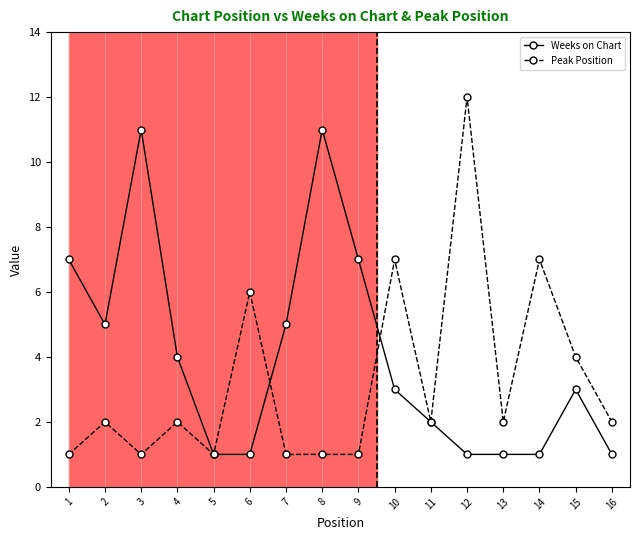

Which category has the highest value in the Peak Position series?

12